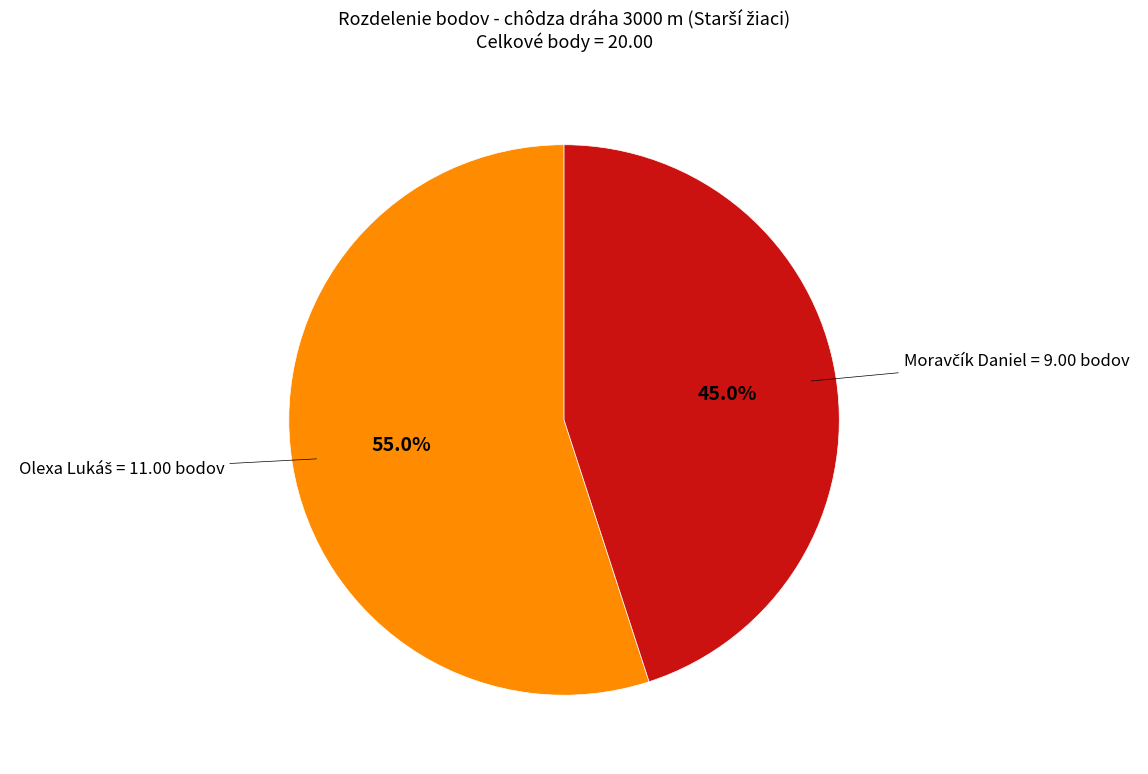

How many segments does this pie chart have?

2